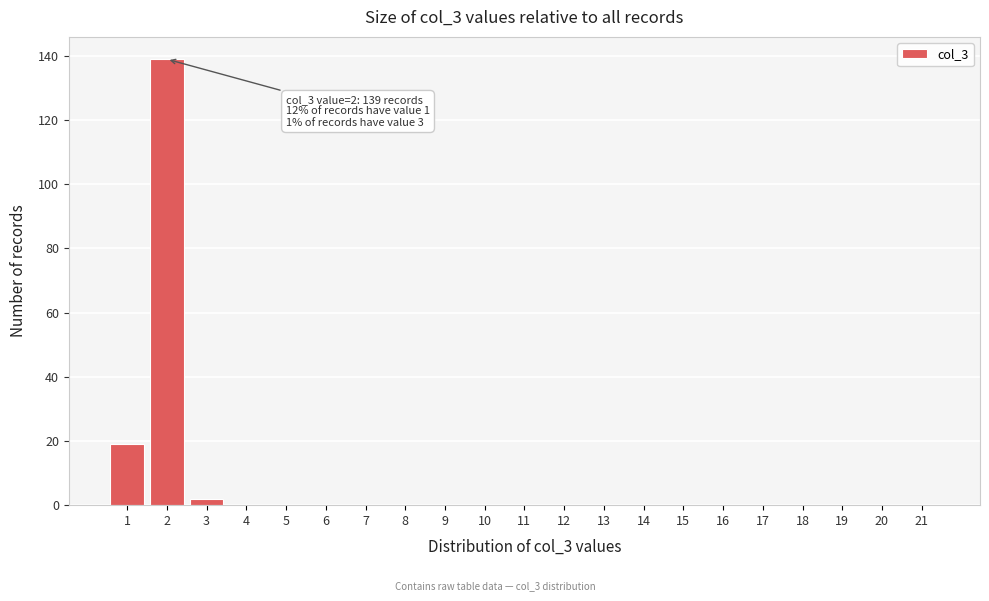

Over which range of the x-axis is the bar tallest?

1.5 to 2.5